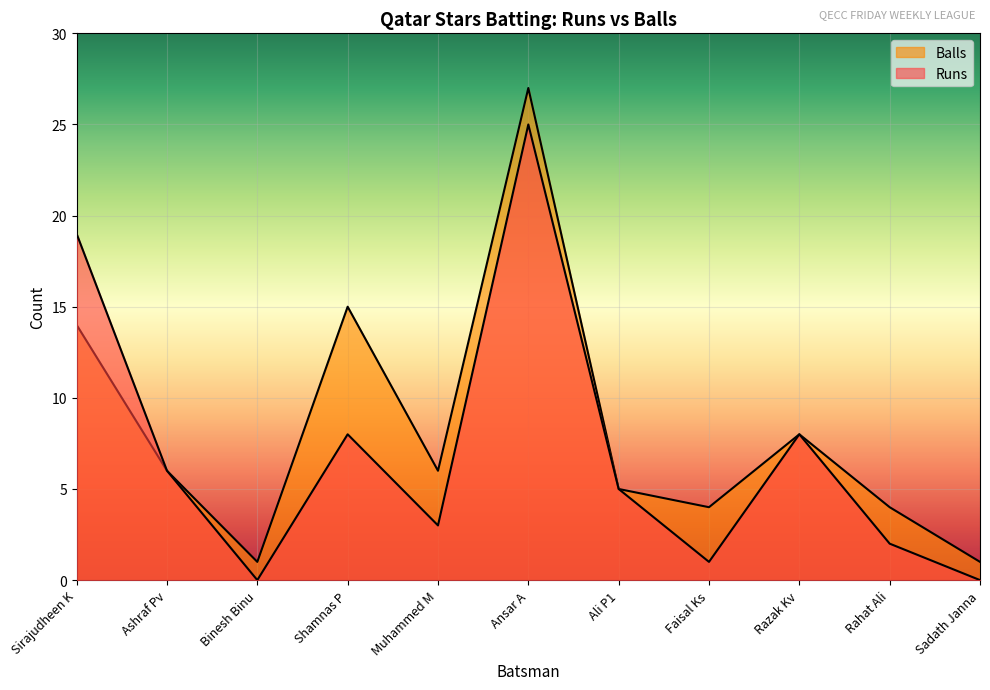

True or false: Runs and Balls cross at least once.

False